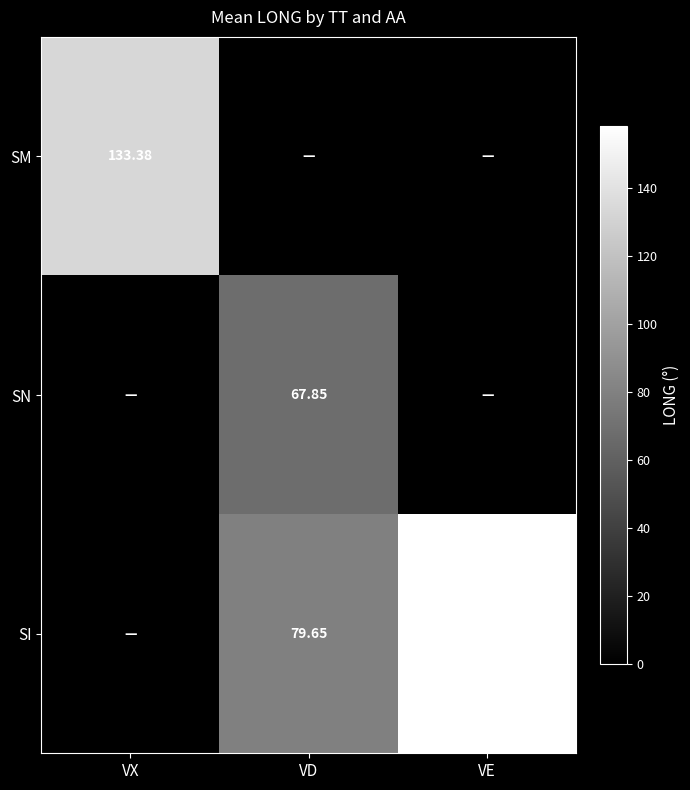

The SN series shows 67.8 at VD. True or false?

True